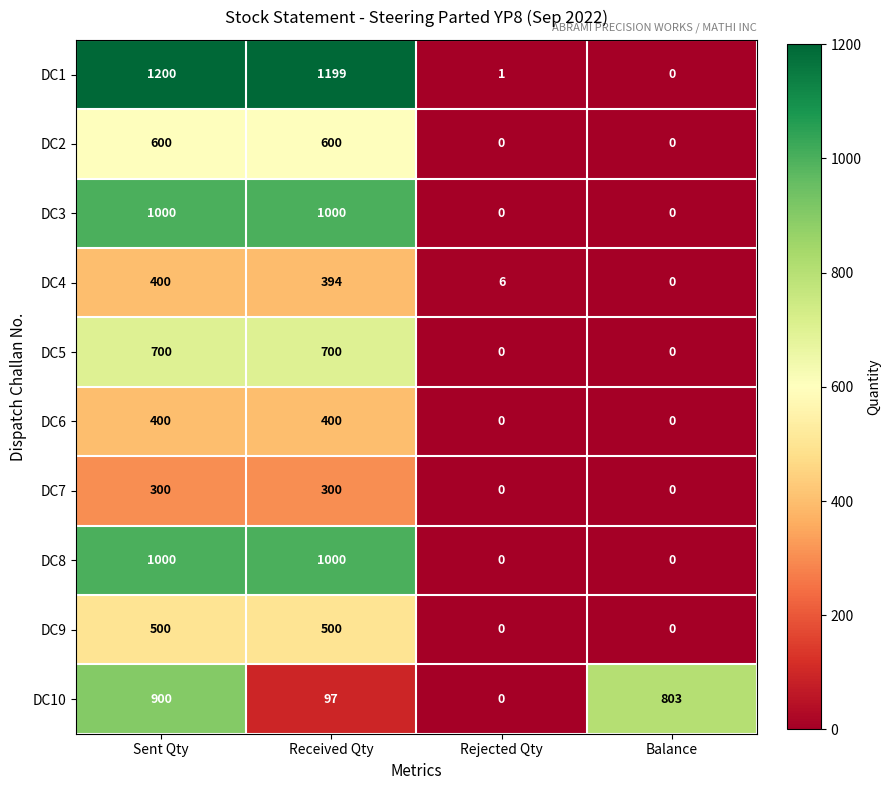

What is the difference between the DC10 values at Rejected Qty and Balance?

803